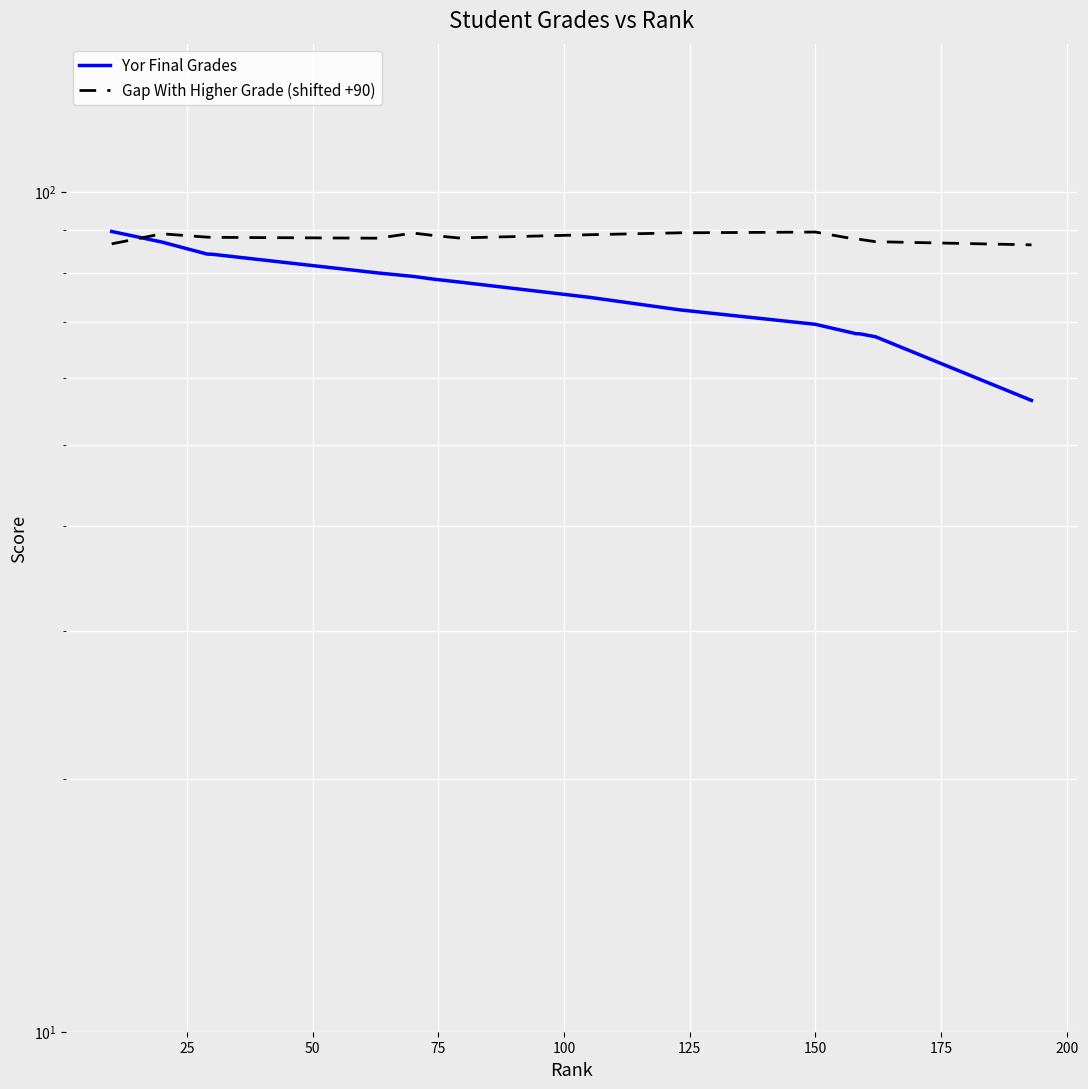

Between 75 and 50, which is larger?

50